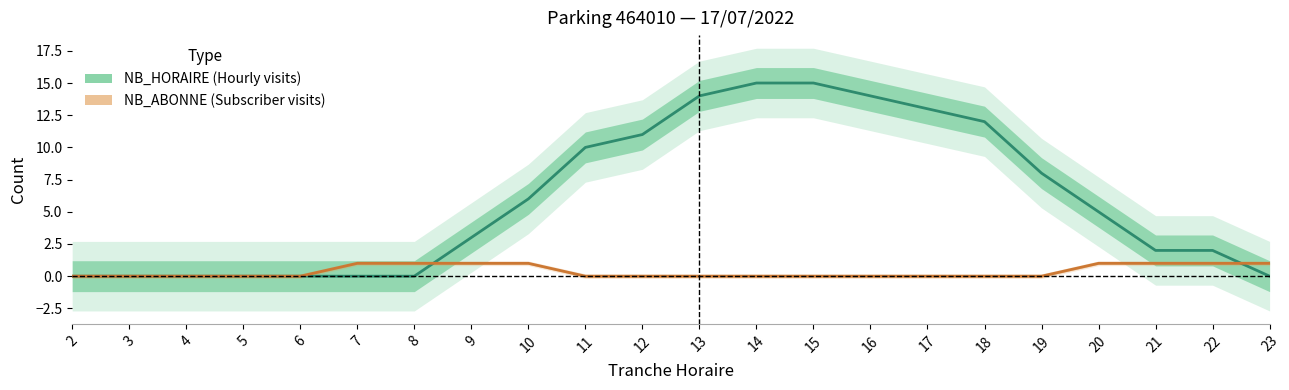

What is the difference between the NB_HORAIRE (Hourly) values at 21 and 15?

13